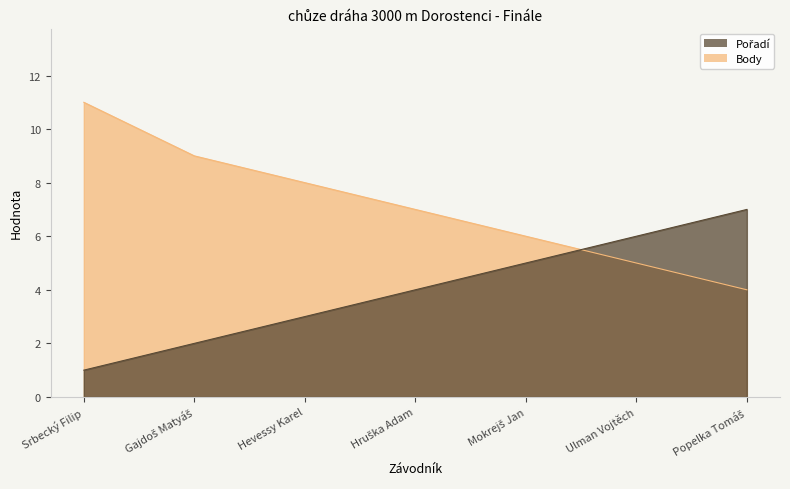

Where does the Body series first go above 7?

Srbecký Filip